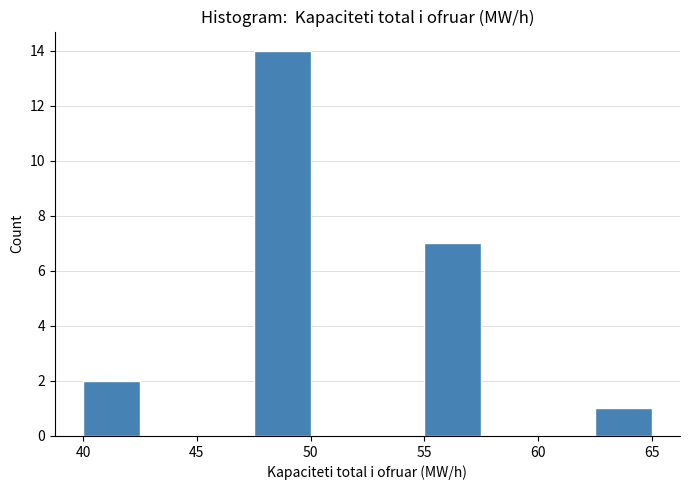

How tall is the bar that spans 40.0 to 42.5 on the x-axis? The values are not printed on the chart, so give them approximately, as read against the axis.

2